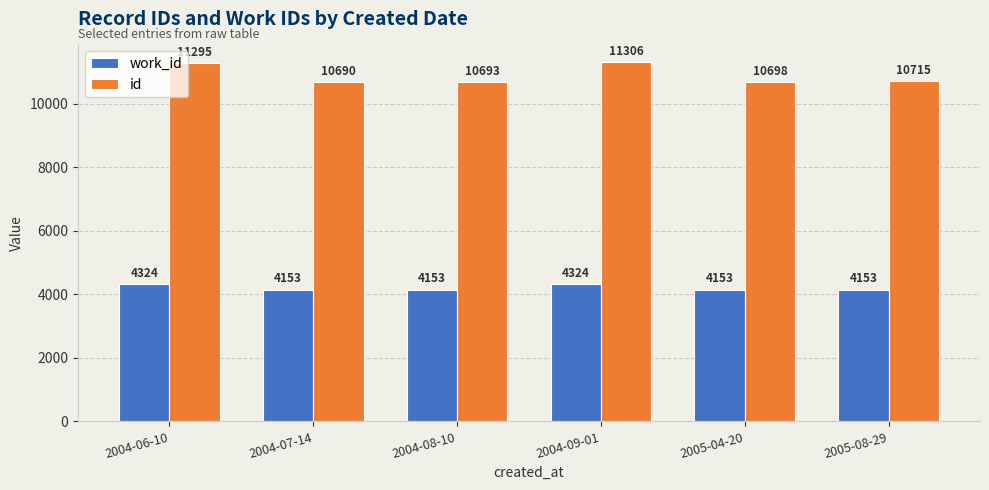

What is the value of the id bar at the 2nd from the left?

10690